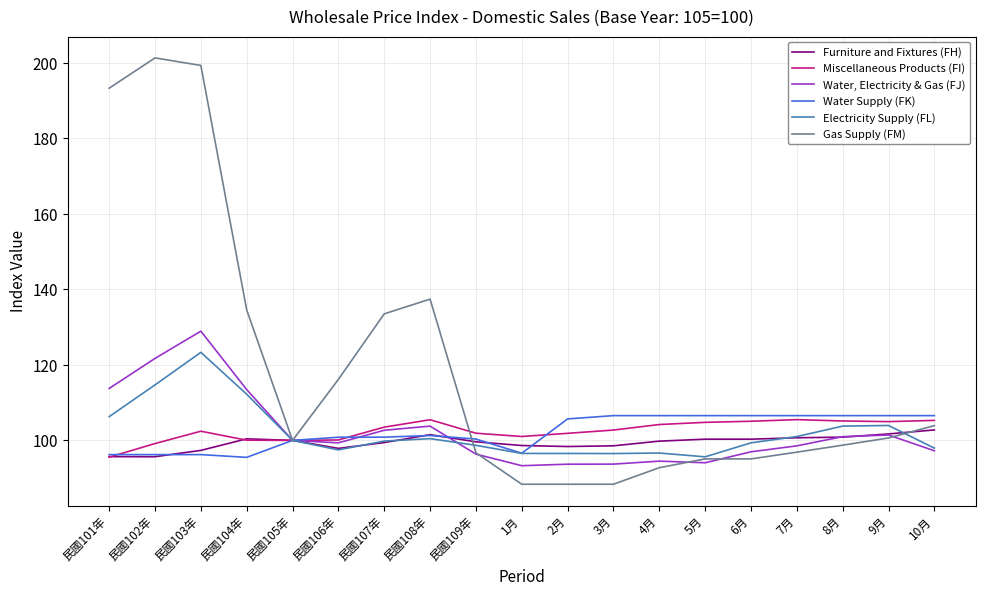

Which series has the largest range (max minus min)?

Gas Supply (FM)